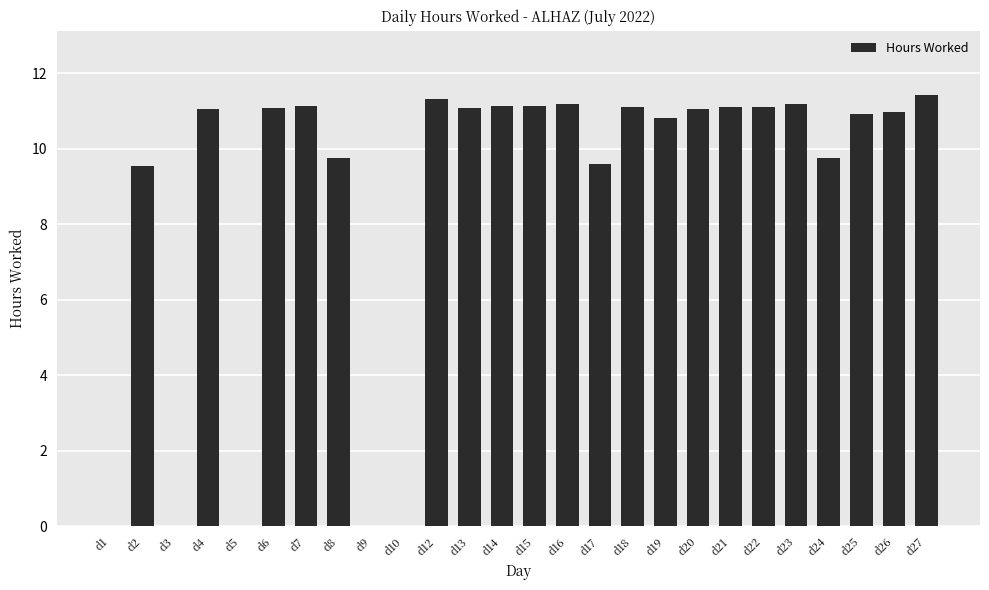

True or false: the data shows 9.8 at d8.

True